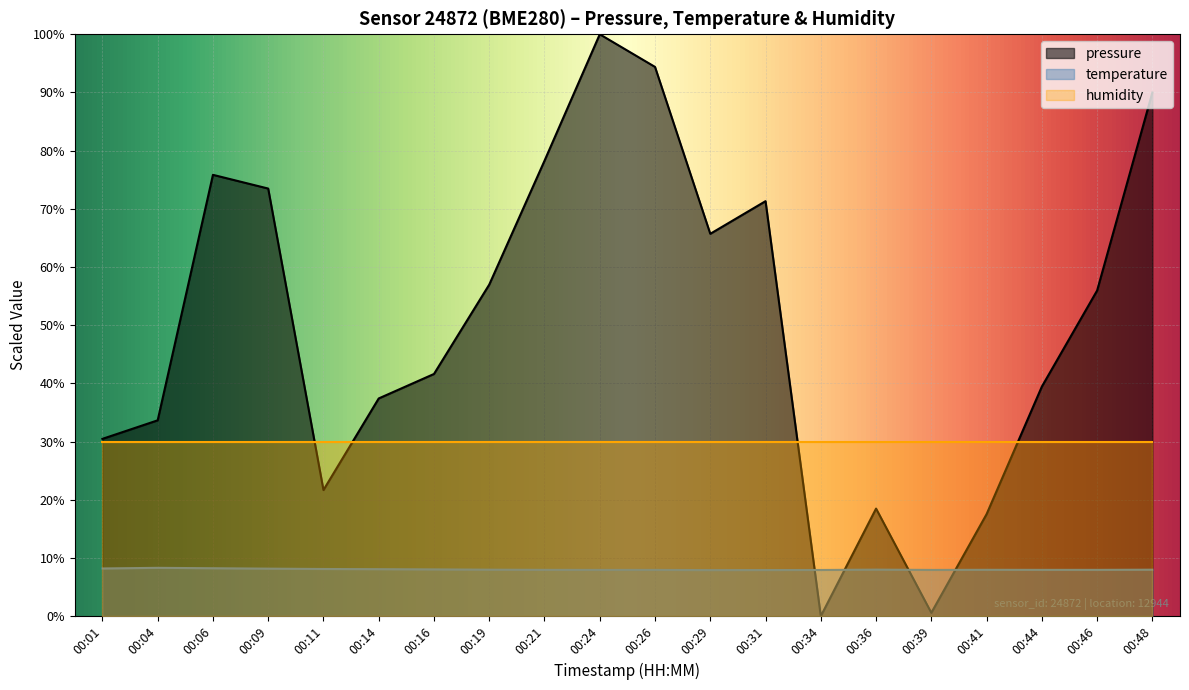

What is the difference between the maximum and minimum values in the temperature series?

0.4